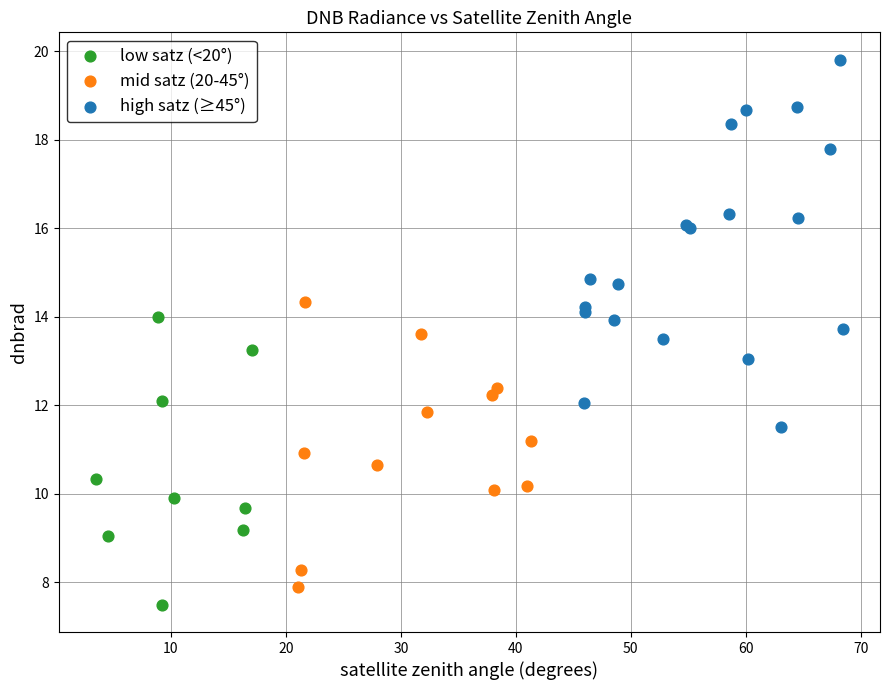

Which series reaches the maximum Y coordinate?

high satz (≥45°)